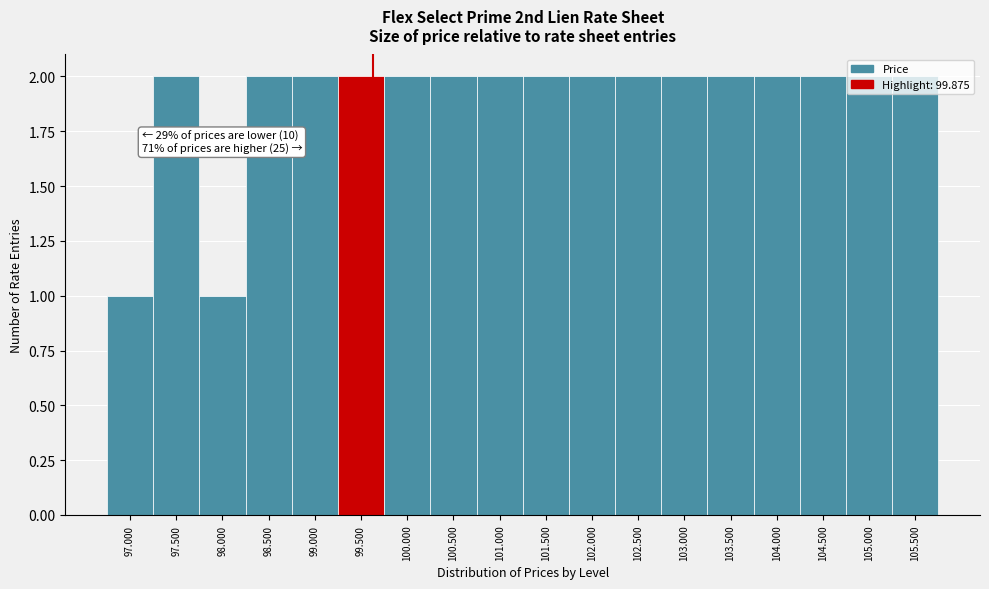

True or false: the data shows 1 at 100.500.

False